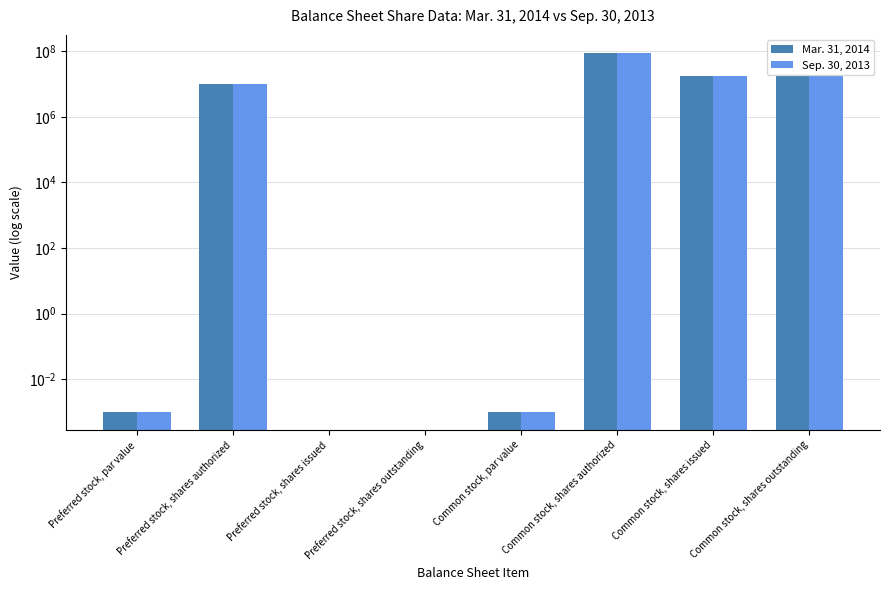

How many series are shown in this chart?

2